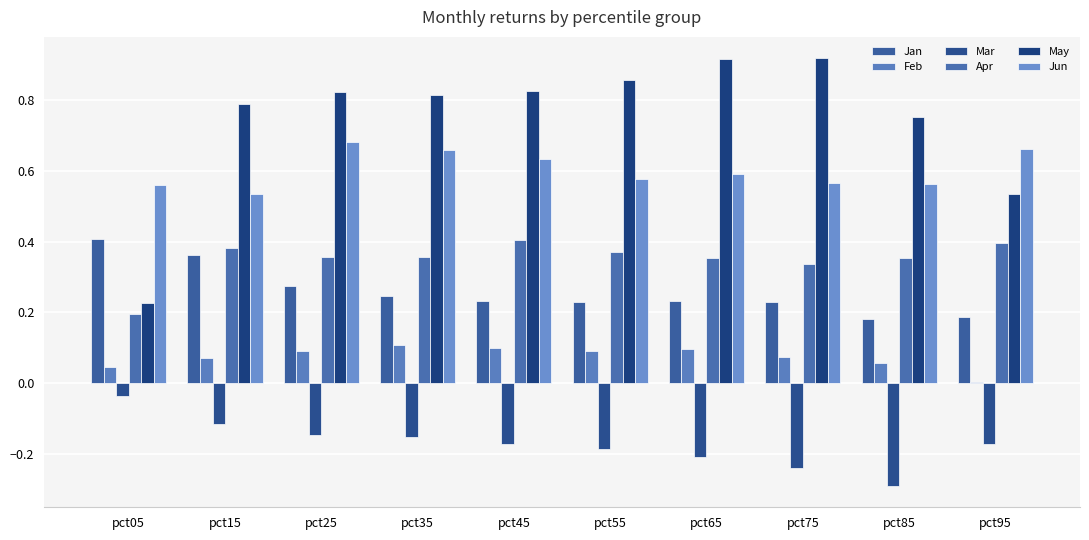

How many distinct data groups are displayed?

6